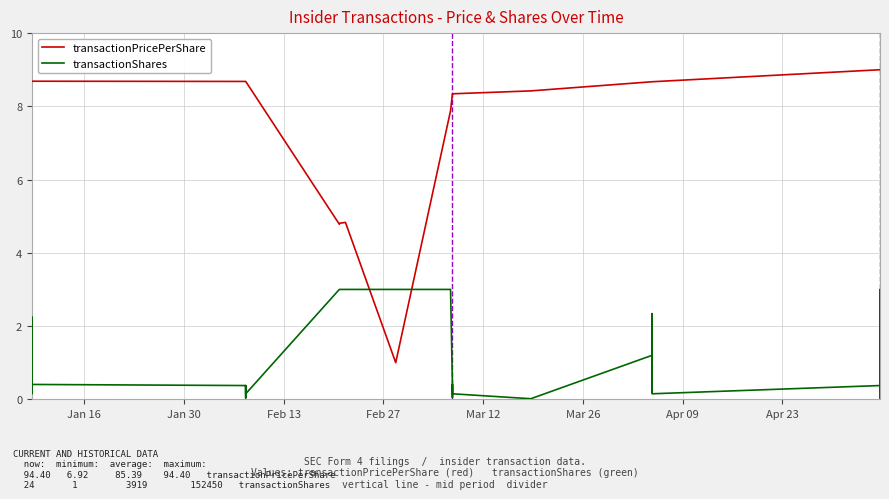

Which series has the largest total across all categories?

transactionPricePerShare